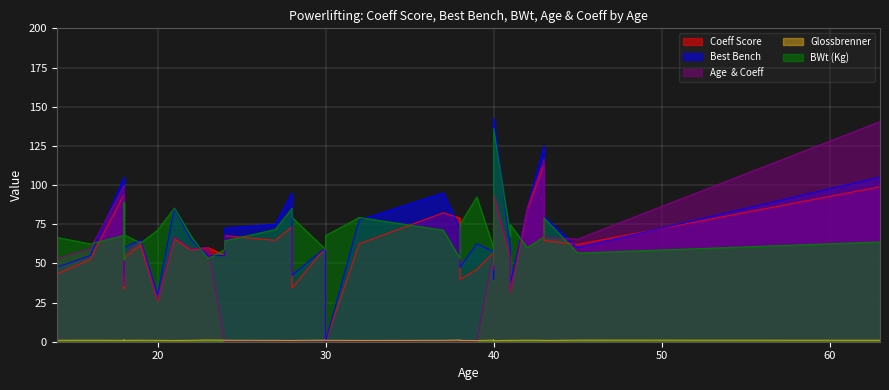

At how many categories does at least one series exceed 58?

34